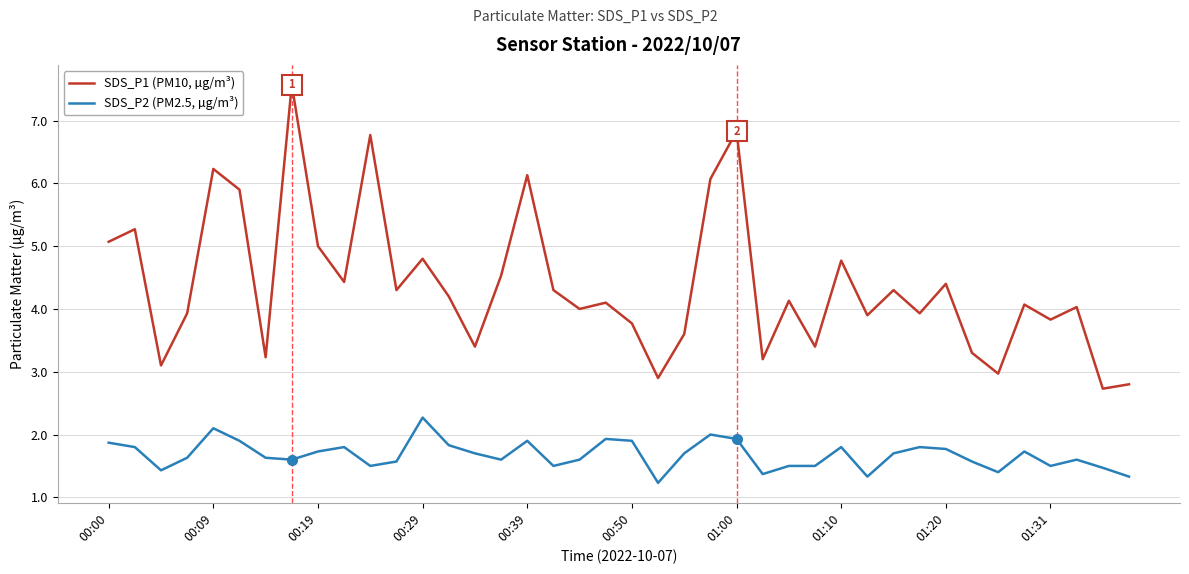

Which series has the largest total across all categories?

SDS_P1 (PM10, µg/m³)